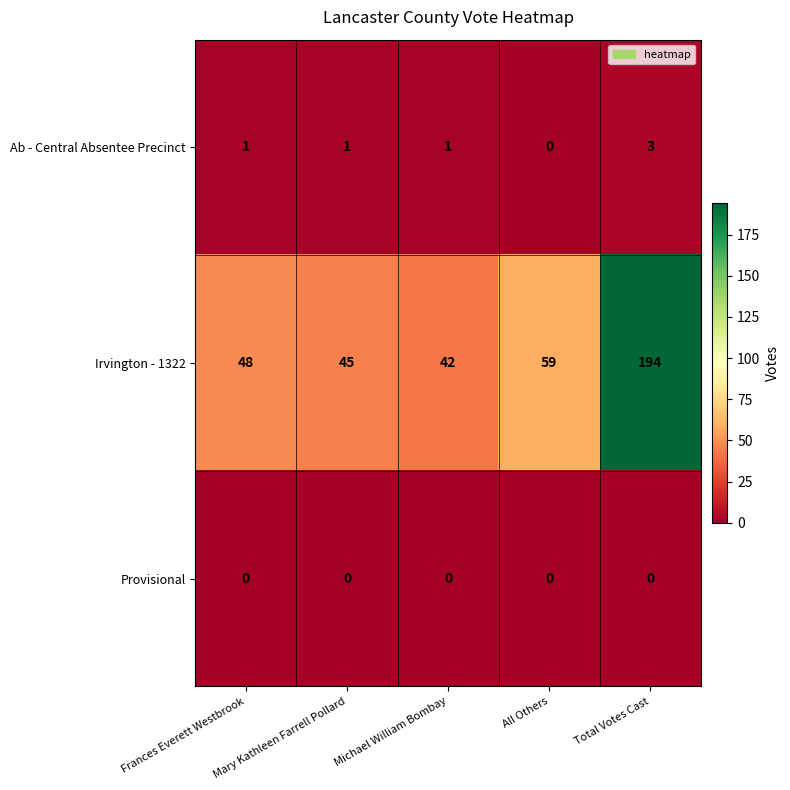

Where is Irvington - 1322 nearest to the value 118?

All Others